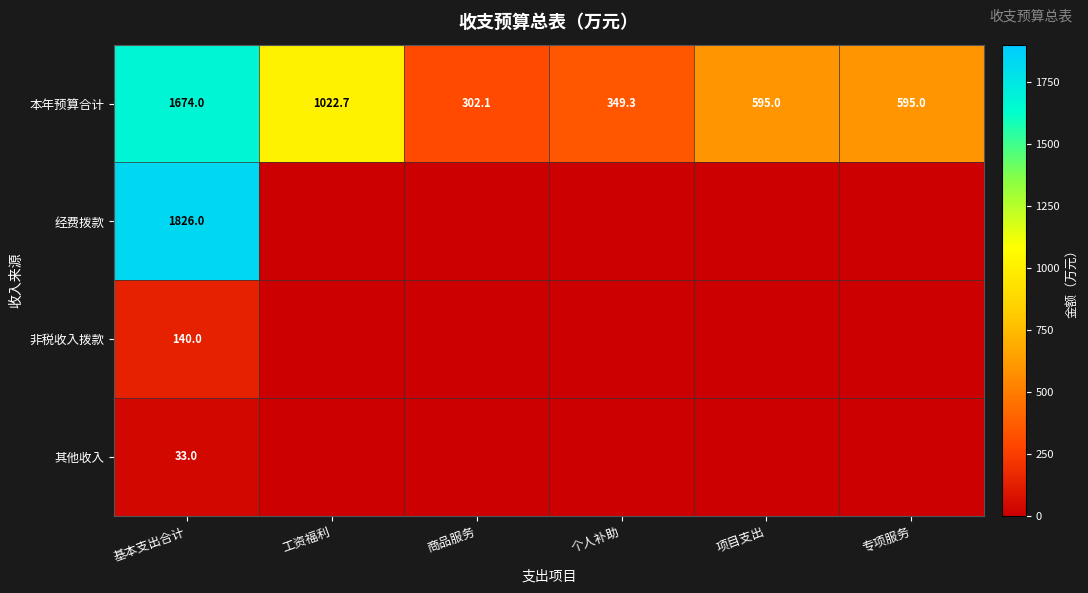

Rank the series at 基本支出合计 from lowest to highest value.

其他收入, 非税收入拨款, 本年预算合计, 经费拨款